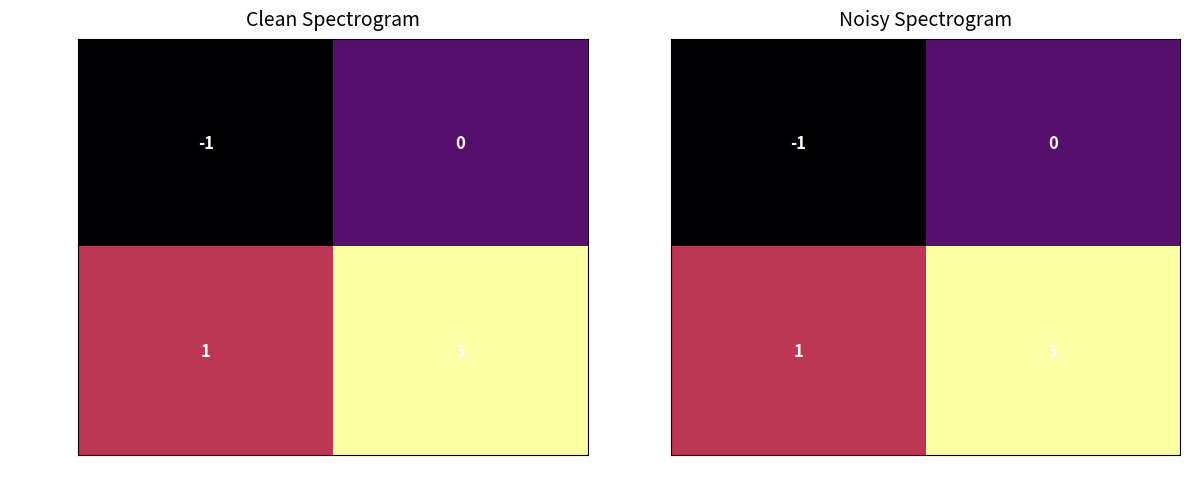

Count the number of categories in the chart.

2